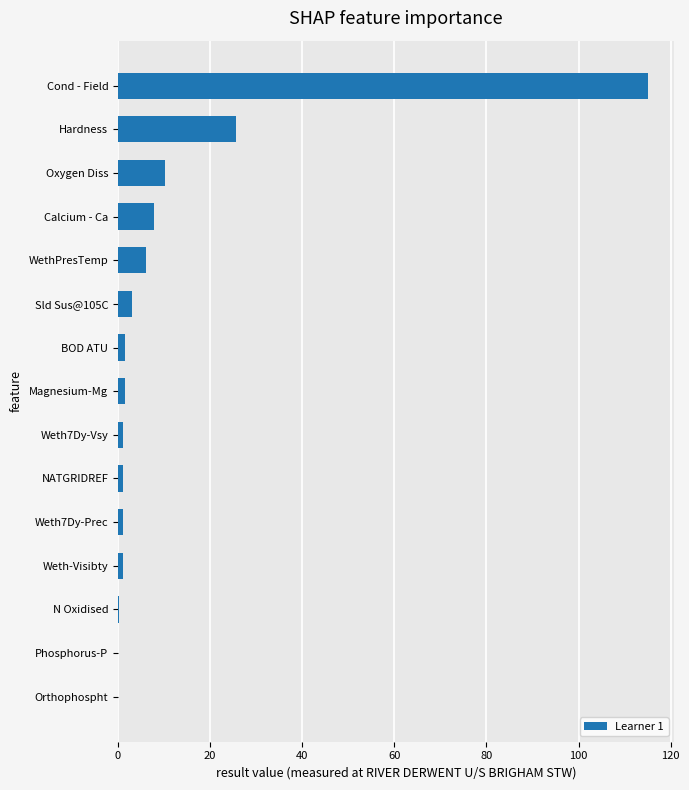

Which category has the highest value across all series?

Cond - Field